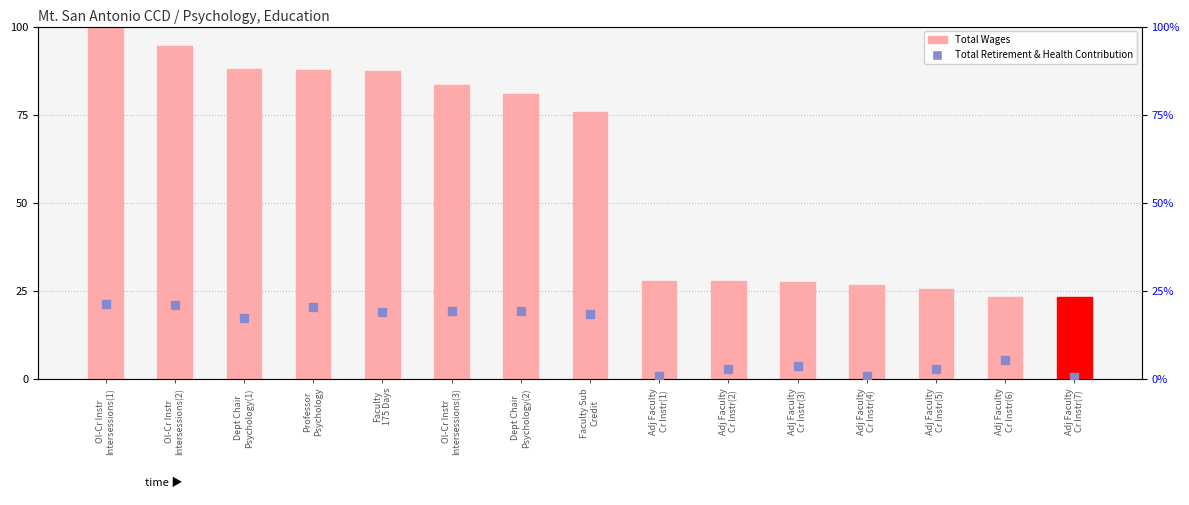

At how many categories does at least one series exceed 11?

15